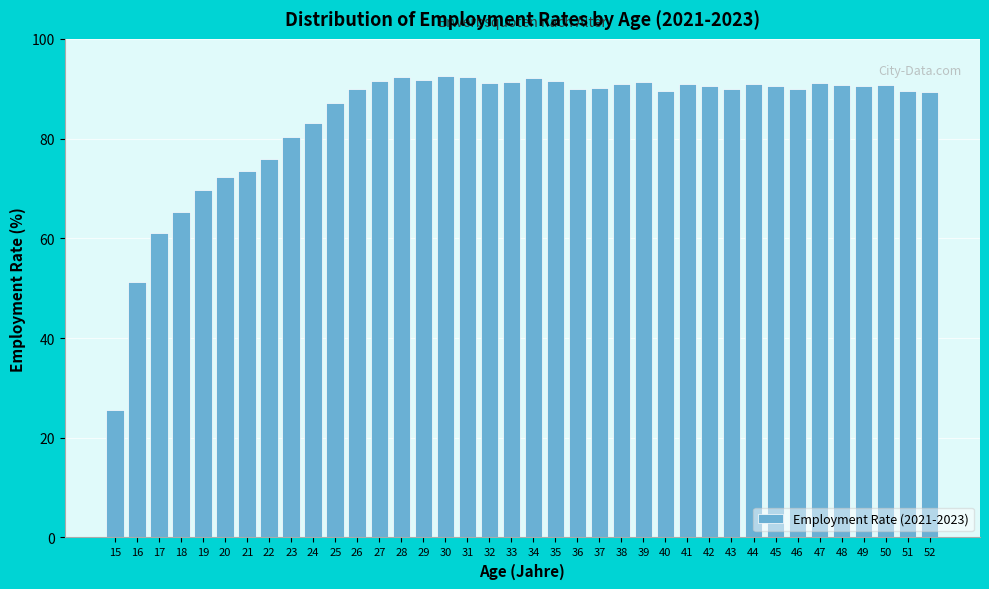

What is the value of the 17th bar from the left?

92.4